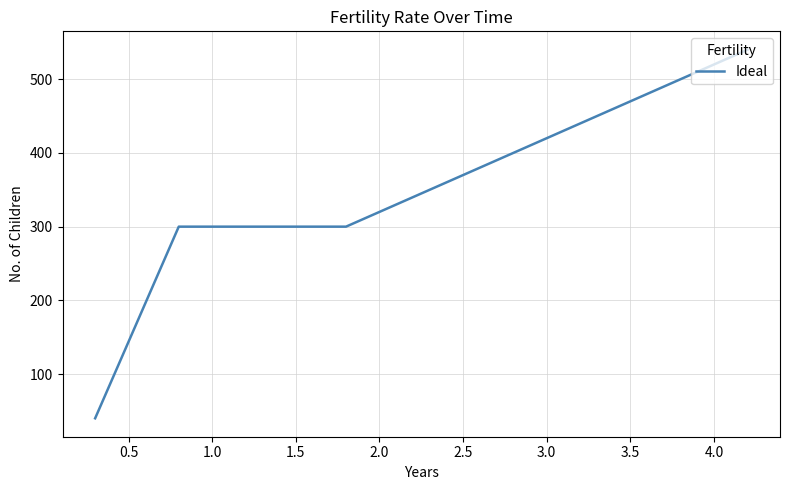

True or false: there are more than 1 points higher than both neighbors.

False